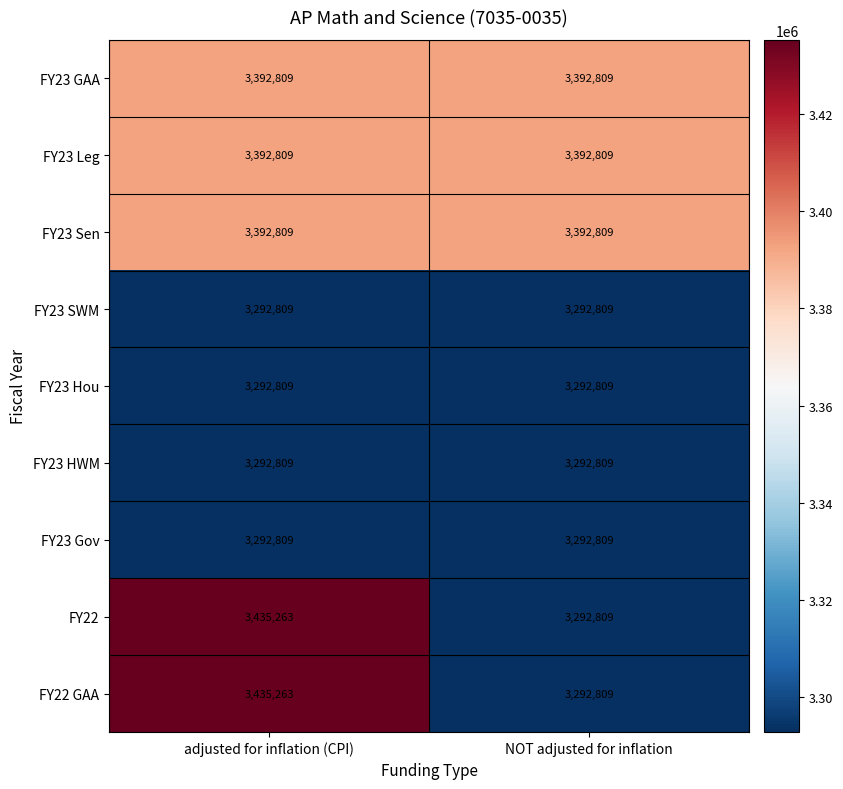

What is the average value of the FY23 Hou series?

3292809